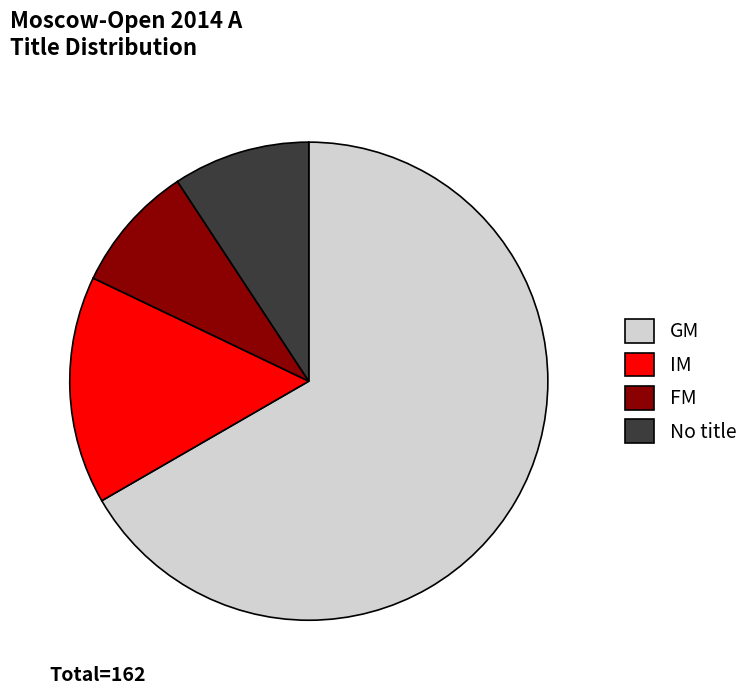

Which category accounts for the majority?

GM